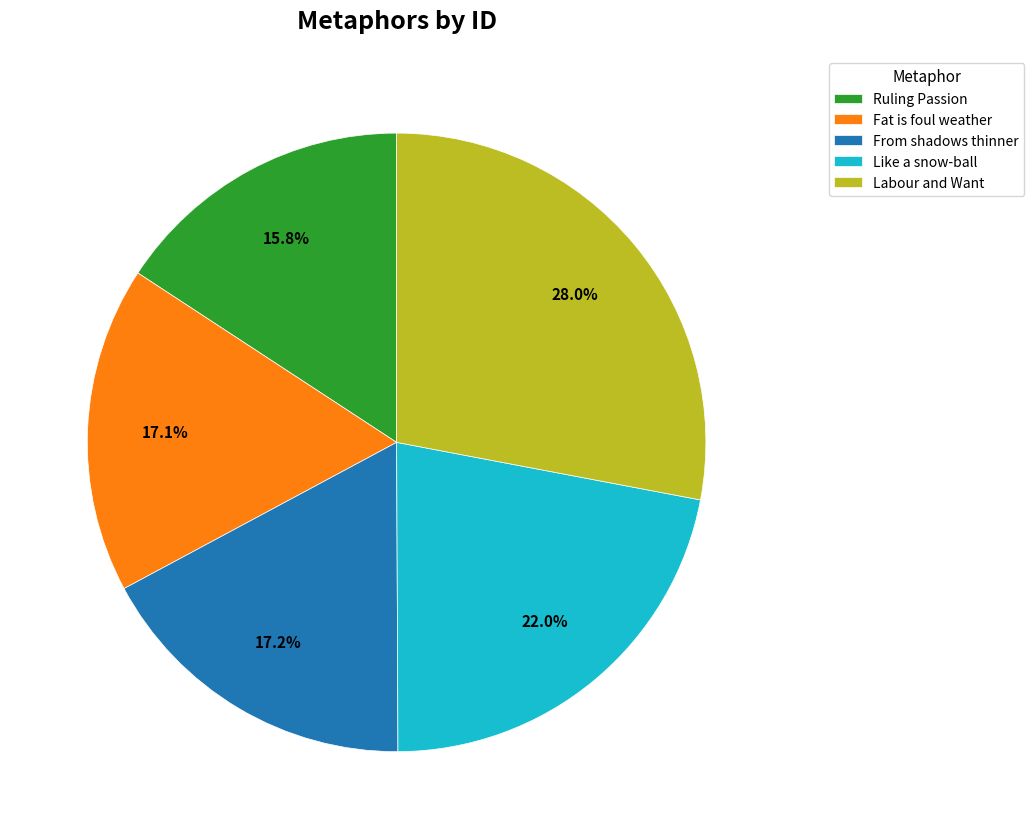

To the nearest percent, what is the average slice percentage?

20%